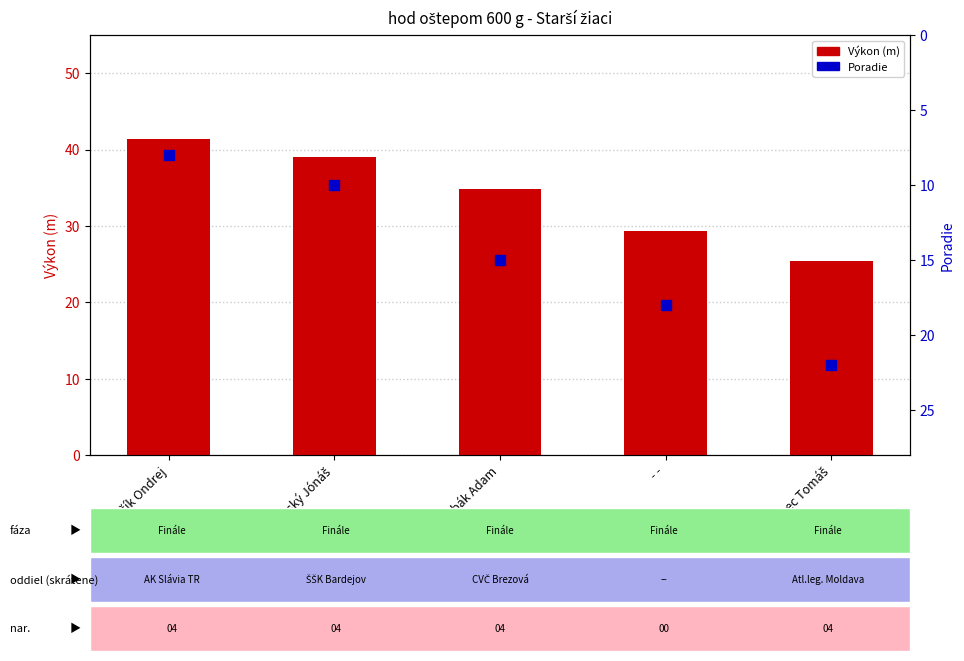

At which category is the sum across all series the highest?

Zubák Adam